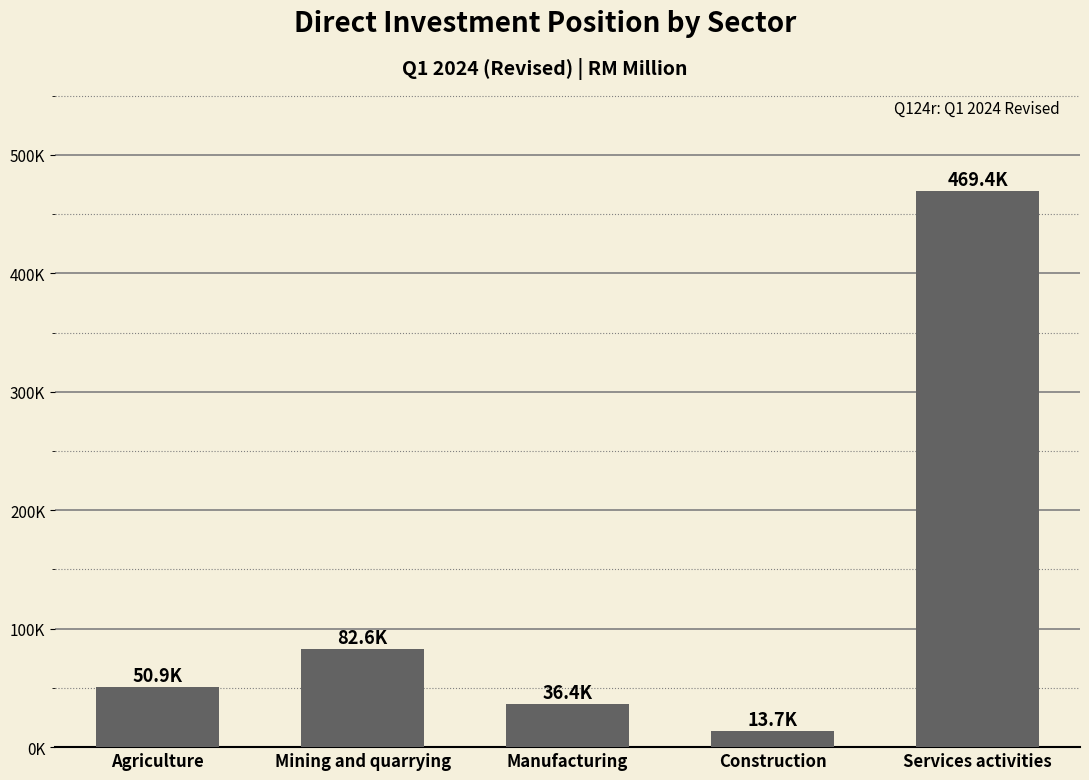

Does the chart contain any negative values?

No